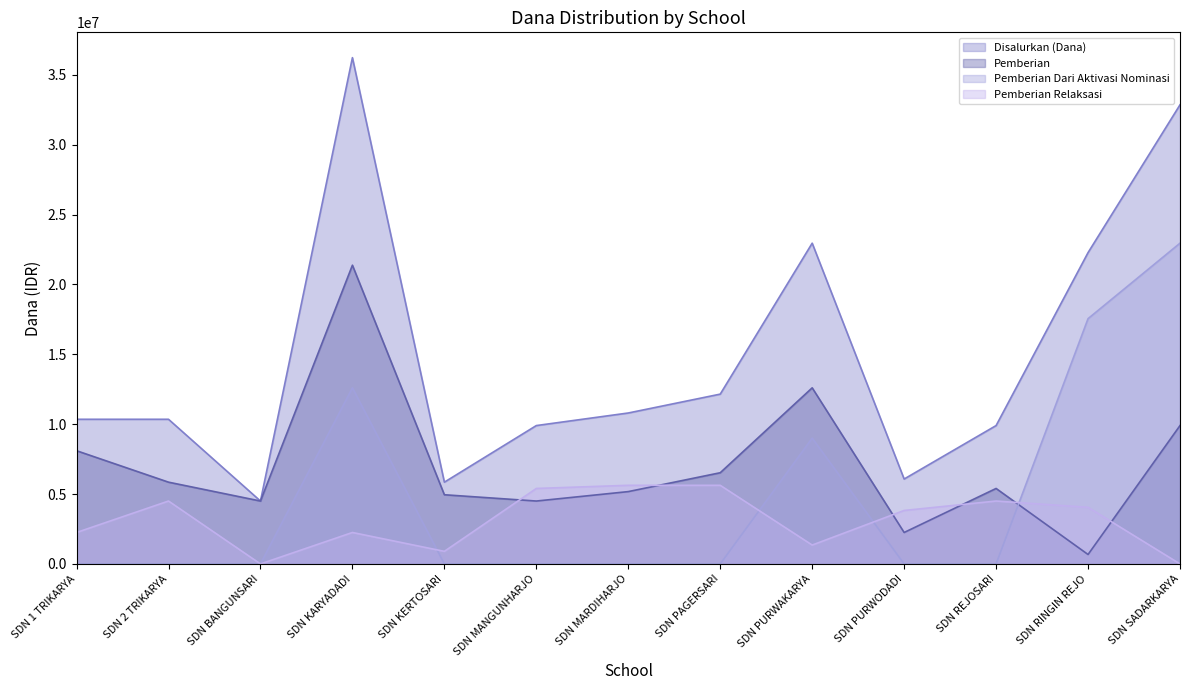

Which series ends up on top after the final intersection of Pemberian Relaksasi and Pemberian?

Pemberian